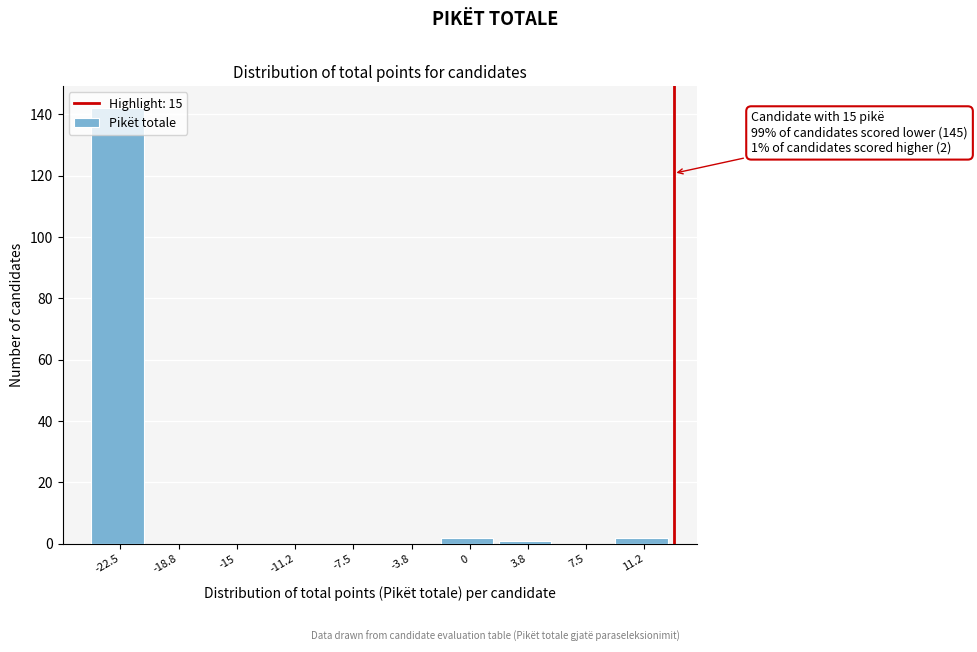

True or false: the data shows 61 at -11.2.

False